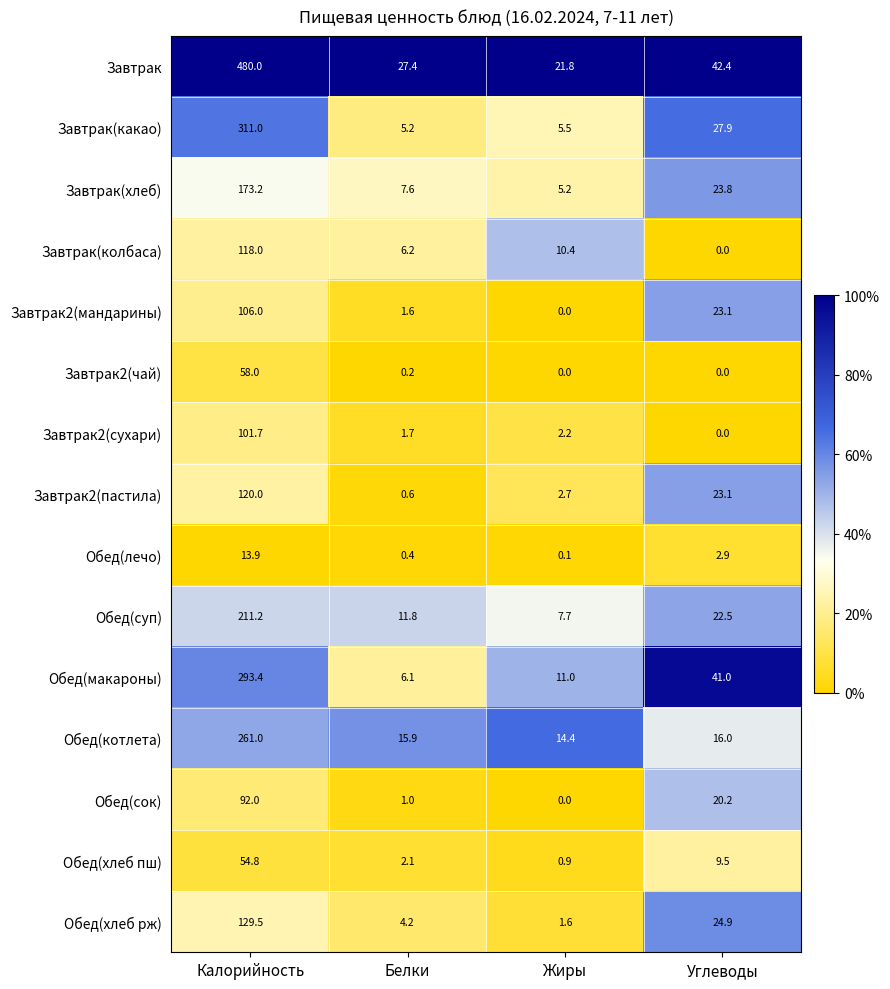

What is the maximum value shown in the chart?

480.0